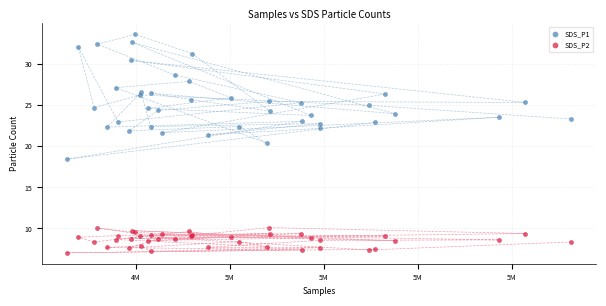

Which series reaches the minimum Y coordinate?

SDS_P2